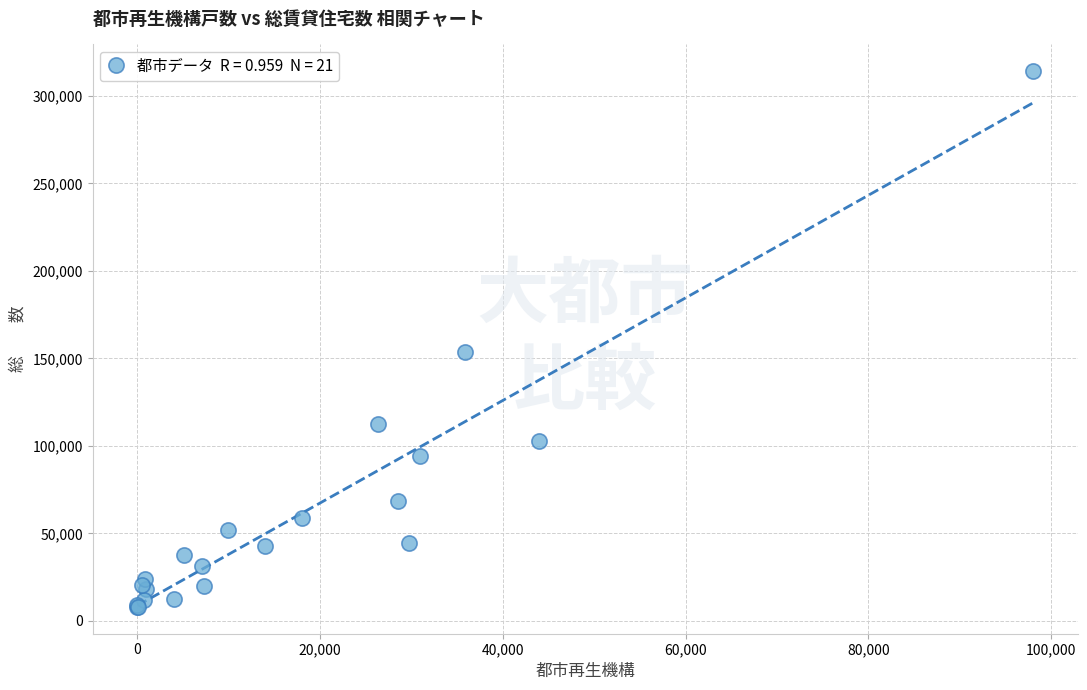

What Y value in the scatter plot is closest to 161042?

153528